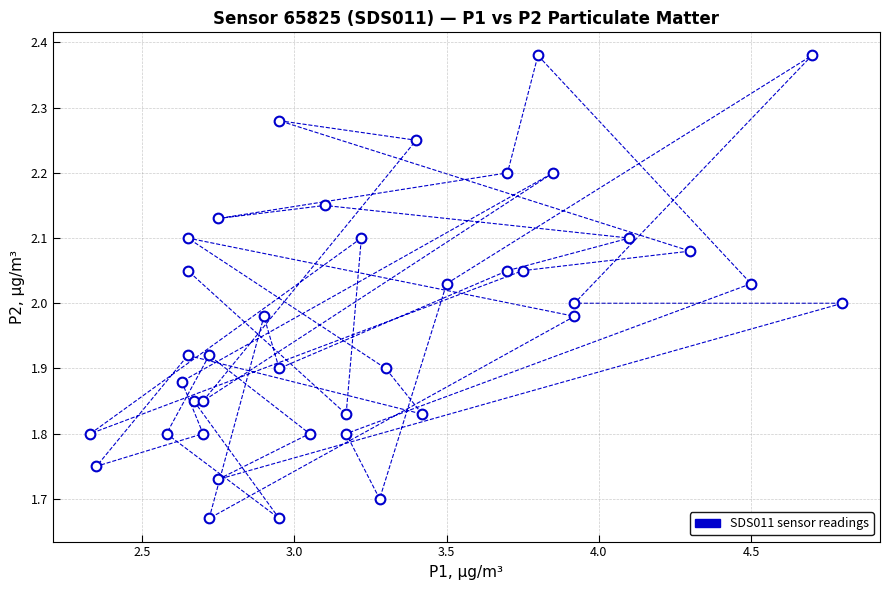

What is the range of X values (max minus min)?

2.5